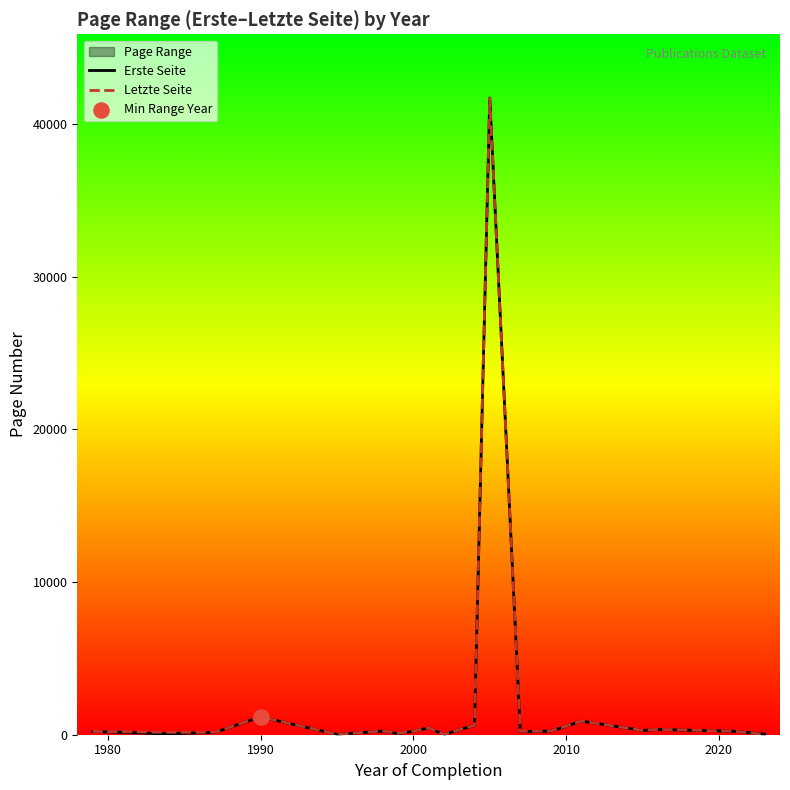

Which series reaches the minimum Y coordinate?

Erste Seite